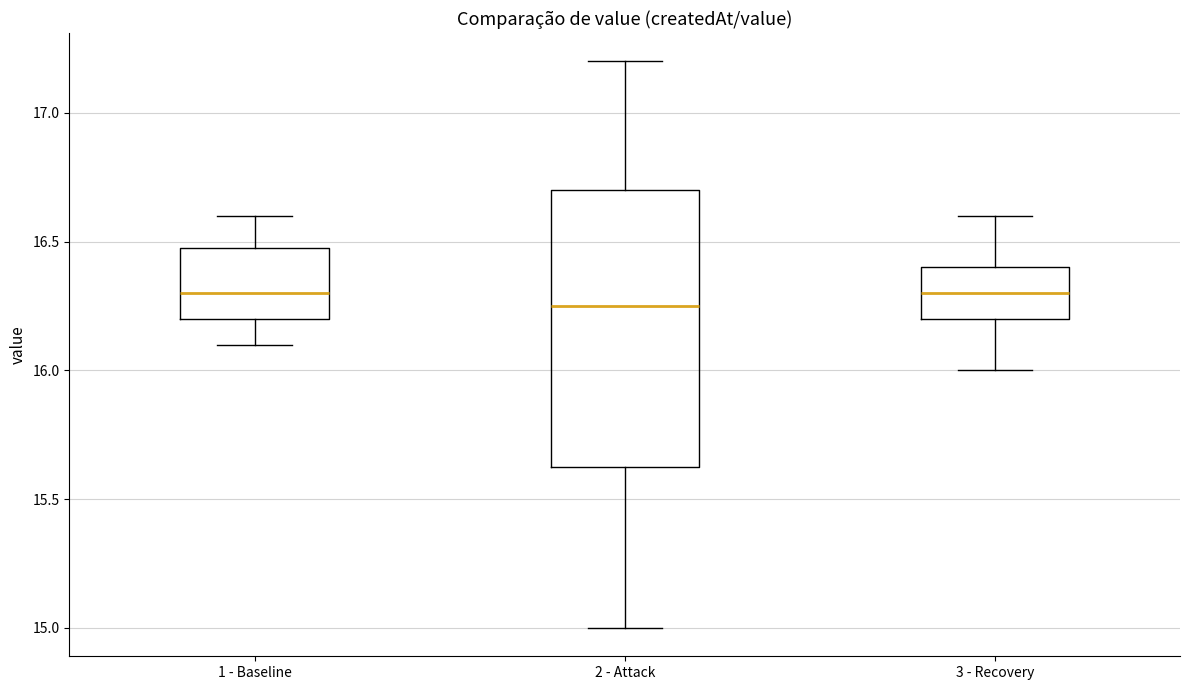

Which box's median line is the lowest?

2 - Attack